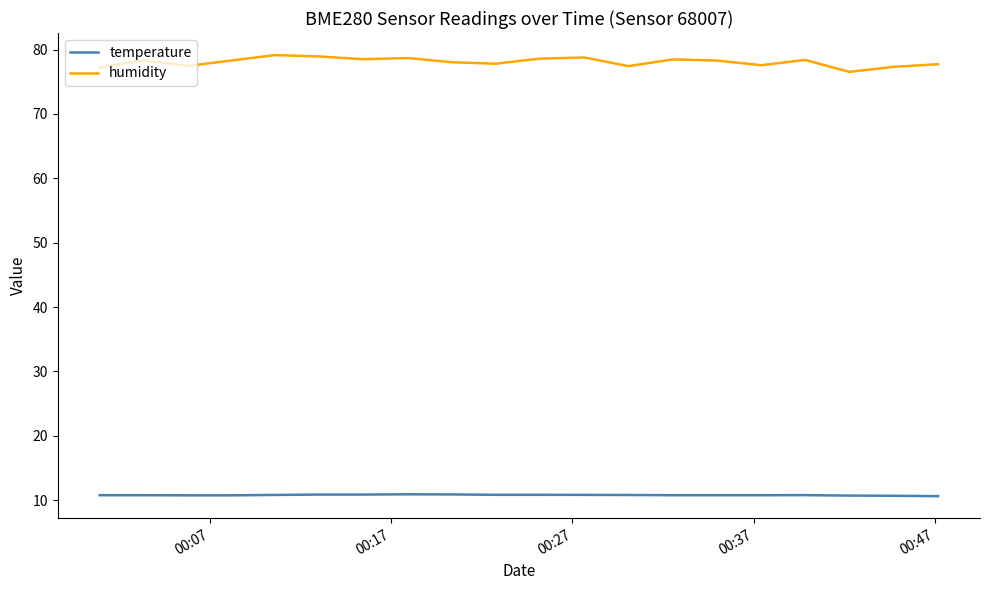

List the series in order of their peak value, lowest first.

temperature, humidity